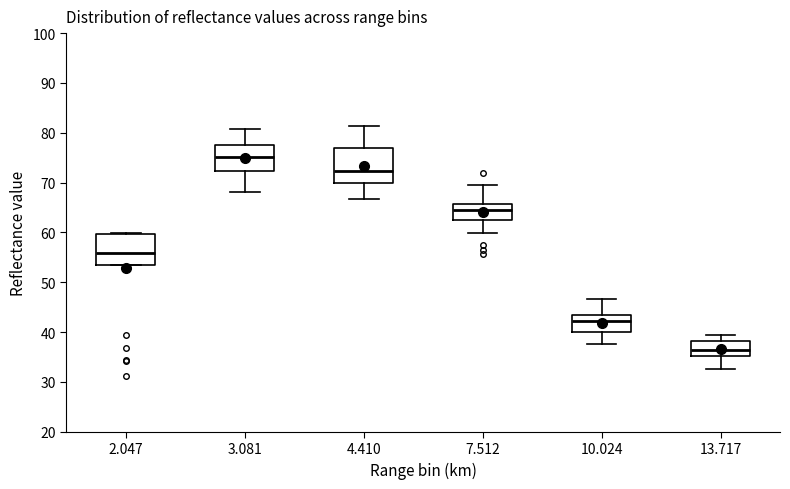

Reading left to right, read every box against the y-axis: the position of its median line, the range the box covers, and the ends of its whiskers. The values are not printed on the chart, so give them approximately, as read against the axis.

2.047: median 56, box 53 to 60, whiskers 53 to 60
3.081: median 75, box 72 to 78, whiskers 68 to 81
4.410: median 72, box 70 to 77, whiskers 67 to 81
7.512: median 65, box 63 to 66, whiskers 60 to 70
10.024: median 42, box 40 to 43, whiskers 38 to 47
13.717: median 37, box 35 to 38, whiskers 33 to 40